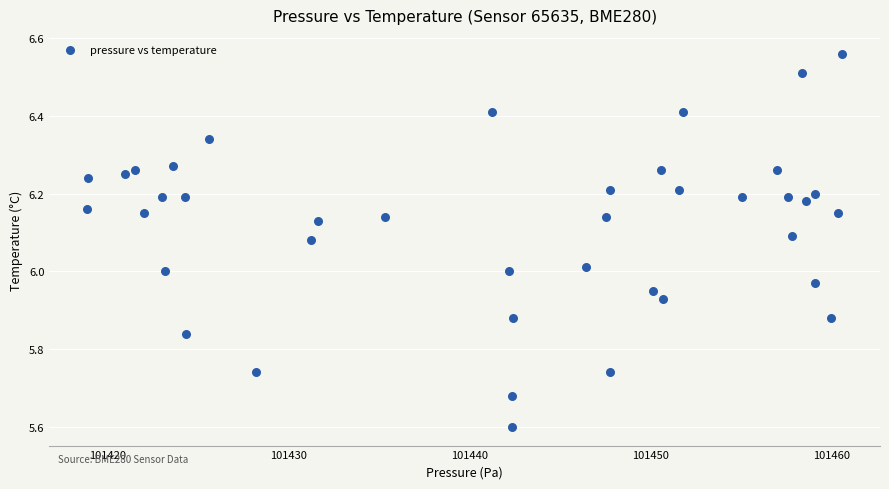

What is the range of Y values (max minus min)?

1.0